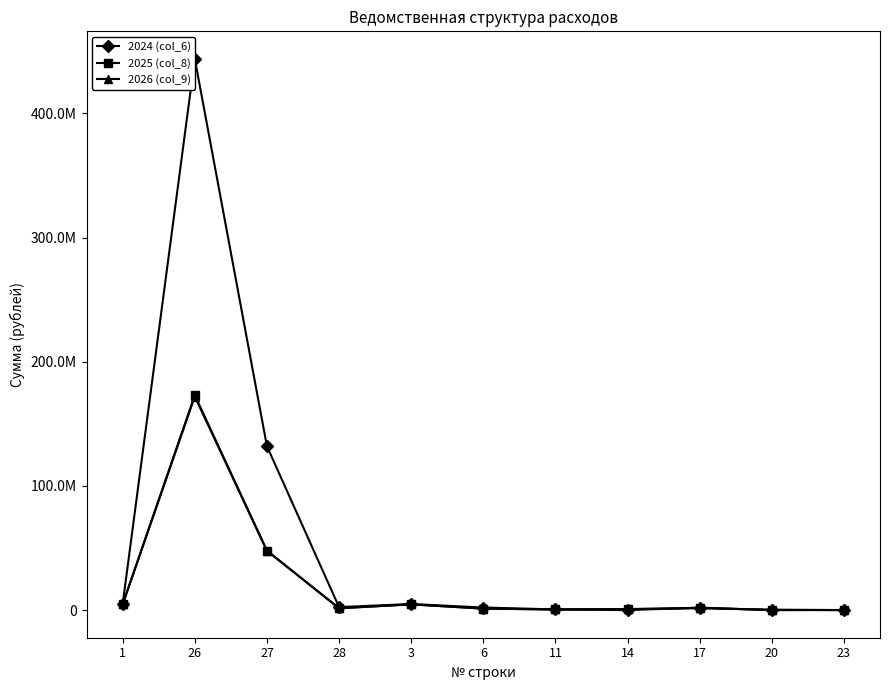

Which series has the widest spread of values?

2024 (col_6)